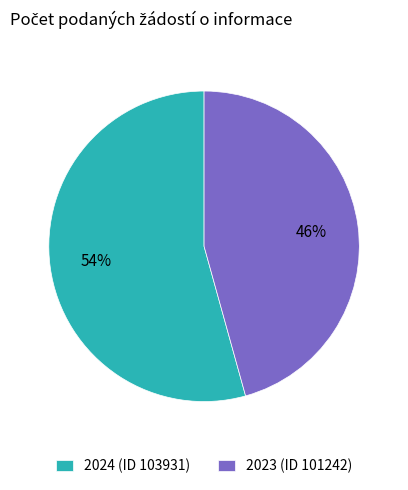

Is the sum of 2023 (ID 101242) and 2024 (ID 103931) greater than half?

Yes